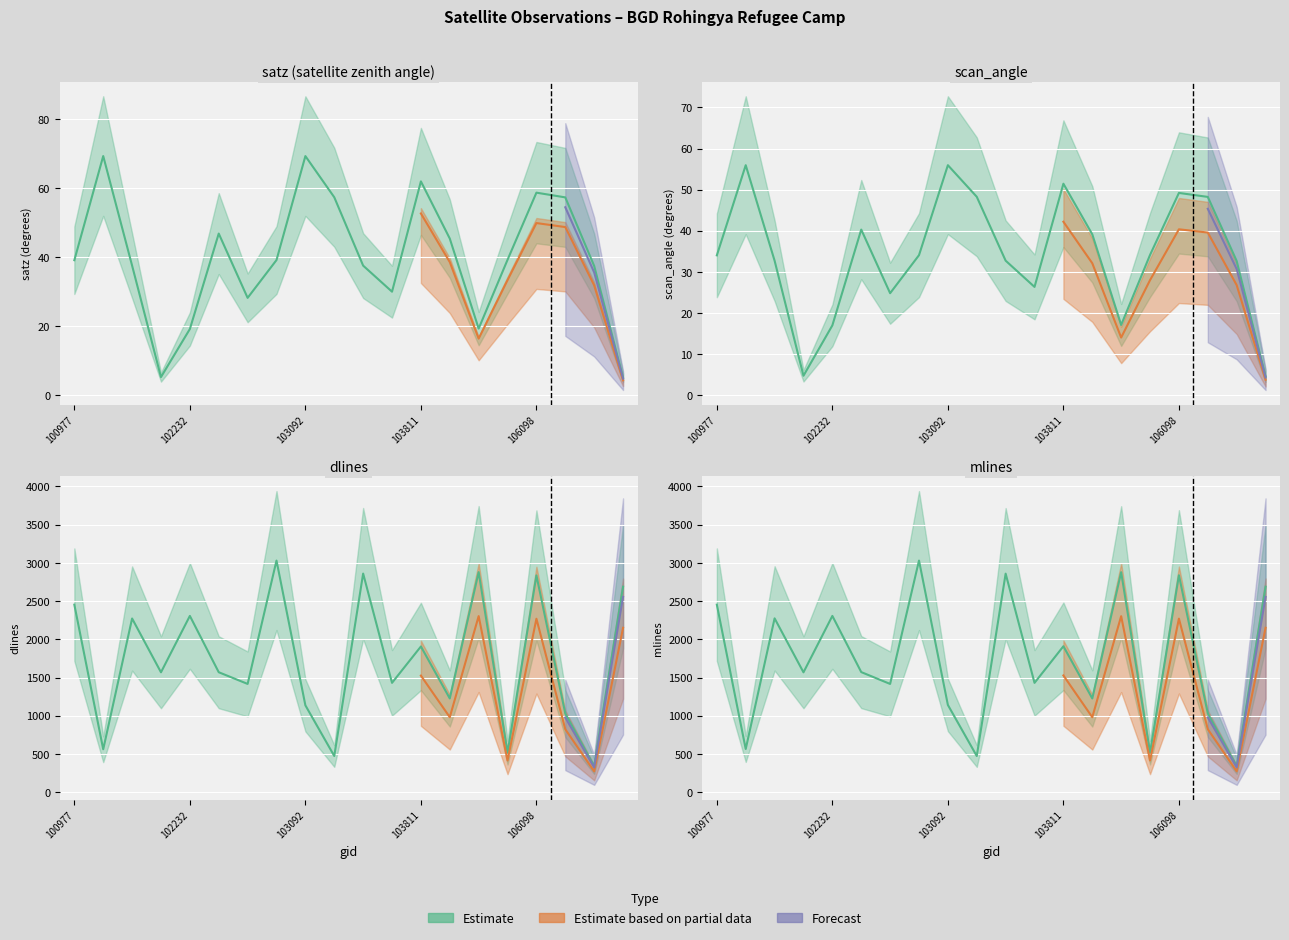

What is the spread (max minus min) of values at 106467?

4.9